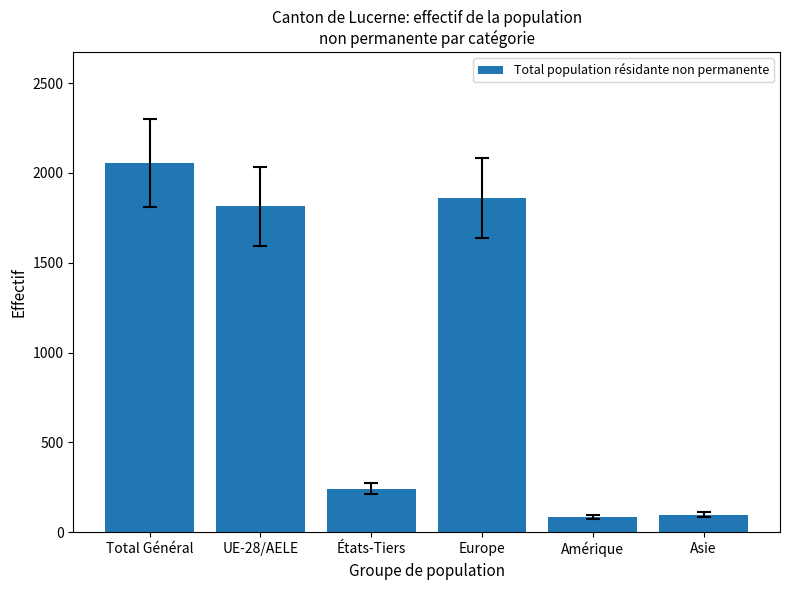

What is the difference between the values at Total Général and UE-28/AELE?

242